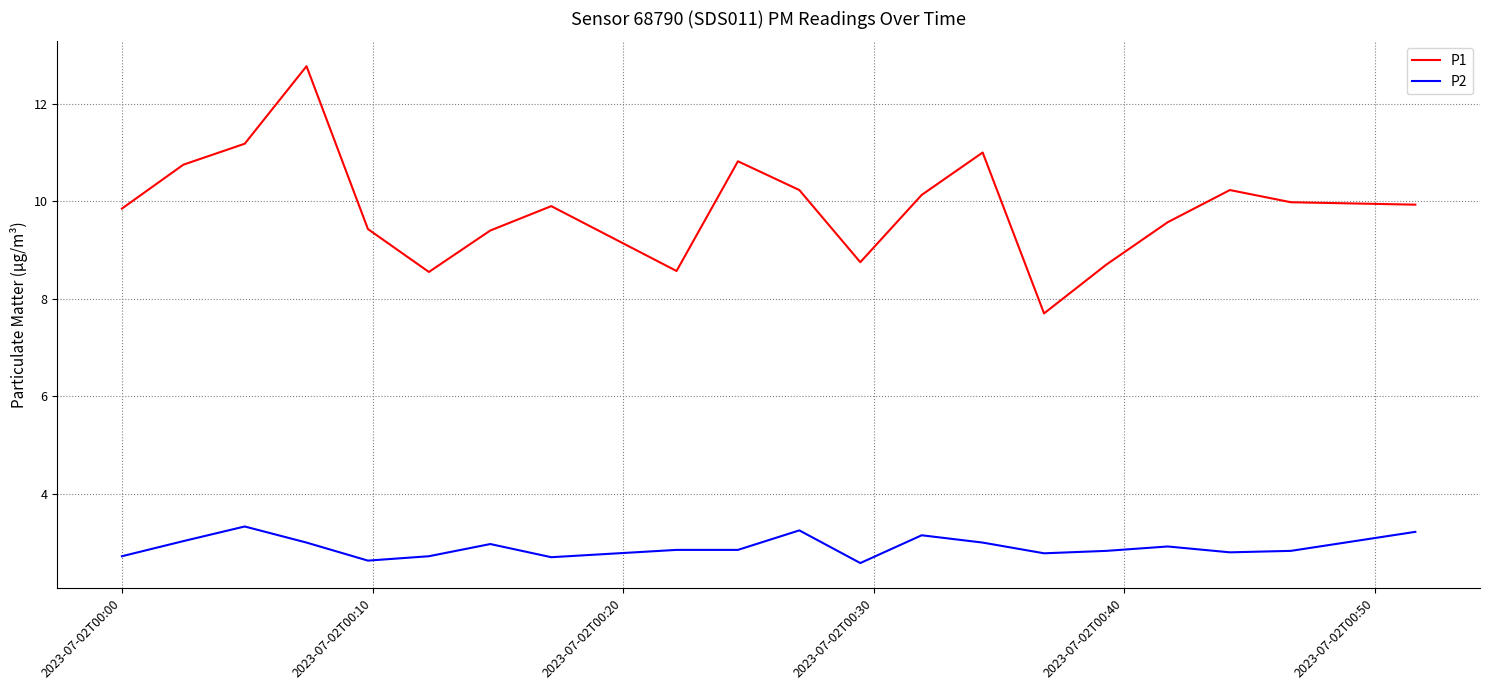

Does the chart have visible grid lines?

Yes